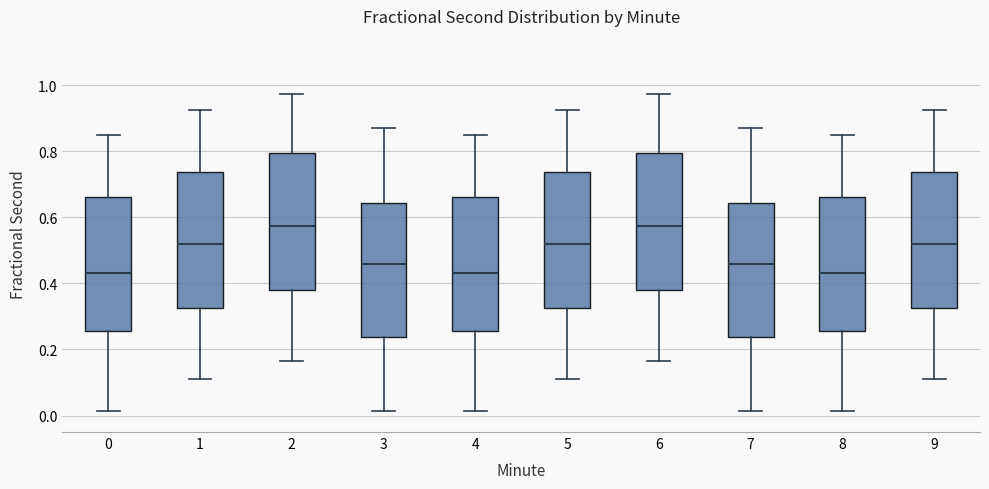

Where does the median line of the box at x = 8 sit on the y-axis? The values are not printed on the chart, so give them approximately, as read against the axis.

0.44